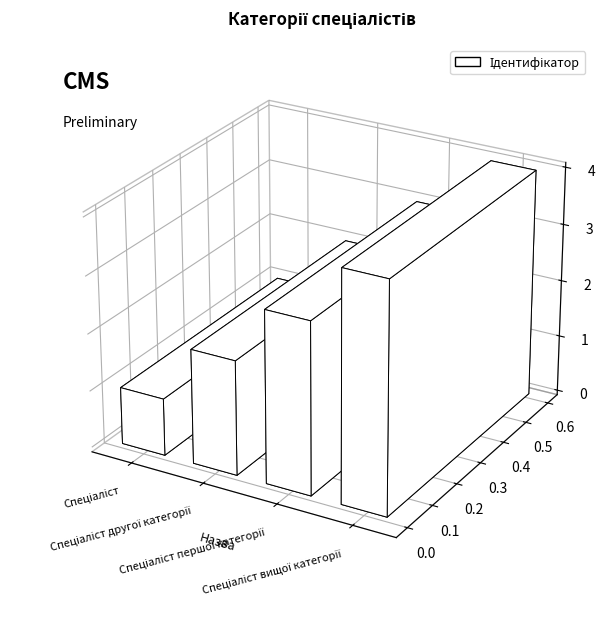

Between Спеціаліст другої категорії and Спеціаліст, which is larger?

Спеціаліст другої категорії